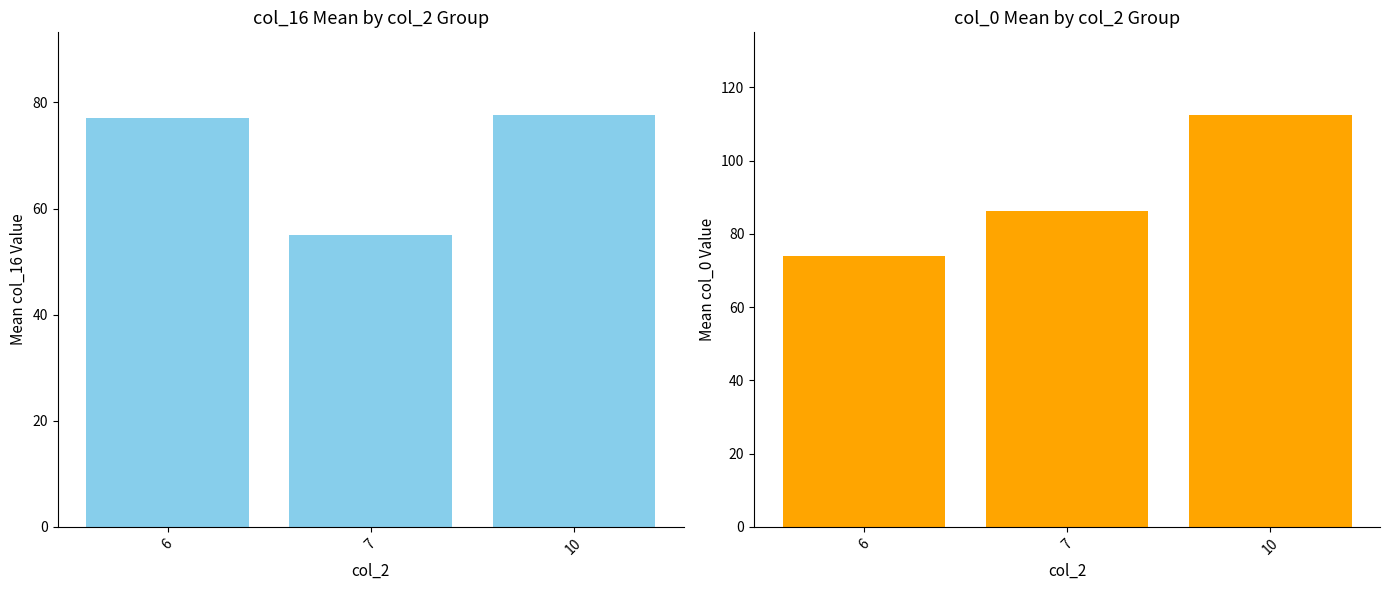

How many data points does each series have?

3